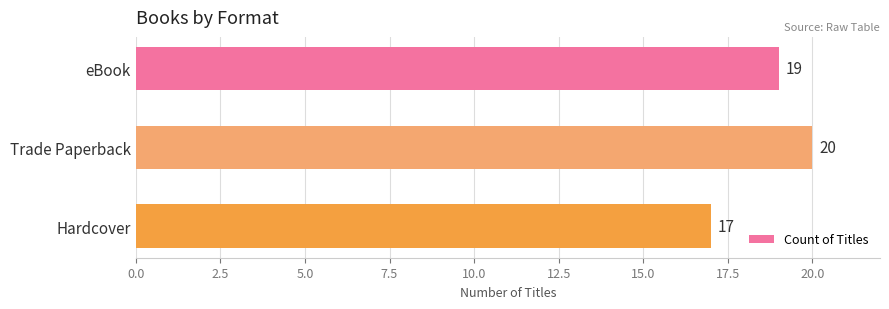

Count the values in the range 17 to 20.

3